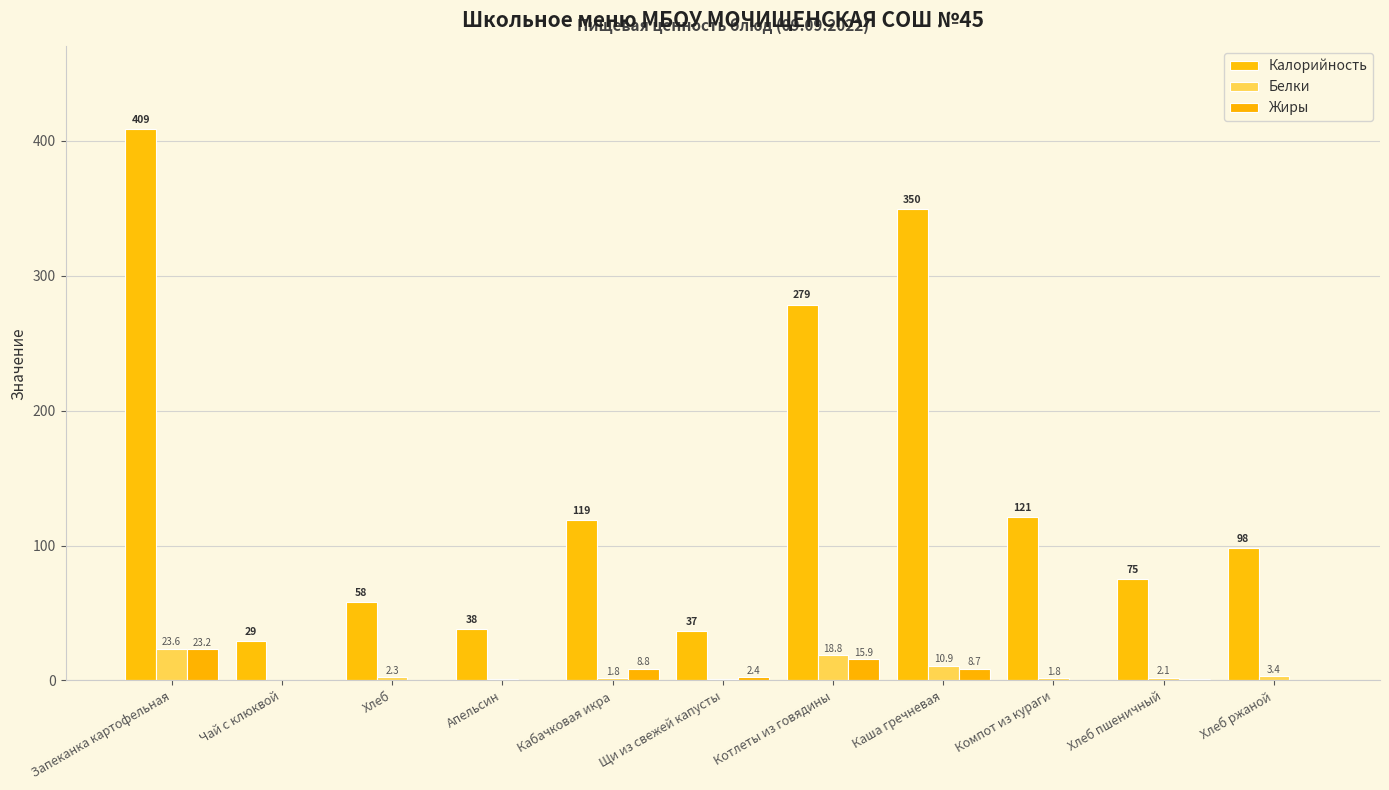

Does the chart contain stacked bars?

No